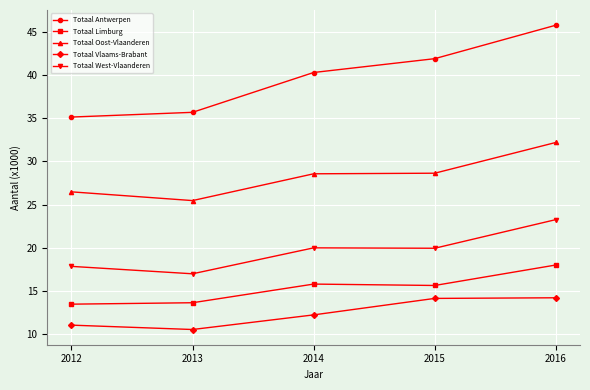

Reading left to right, transcribe all the data shown in this chart.

Totaal Antwerpen: 2012=35.1	2013=35.7	2014=40.3	2015=41.9	2016=45.7
Totaal Limburg: 2012=13.5	2013=13.7	2014=15.8	2015=15.7	2016=18.0
Totaal Oost-Vlaanderen: 2012=26.5	2013=25.5	2014=28.6	2015=28.6	2016=32.2
Totaal Vlaams-Brabant: 2012=11.1	2013=10.6	2014=12.3	2015=14.2	2016=14.2
Totaal West-Vlaanderen: 2012=17.9	2013=17.0	2014=20.0	2015=20.0	2016=23.3